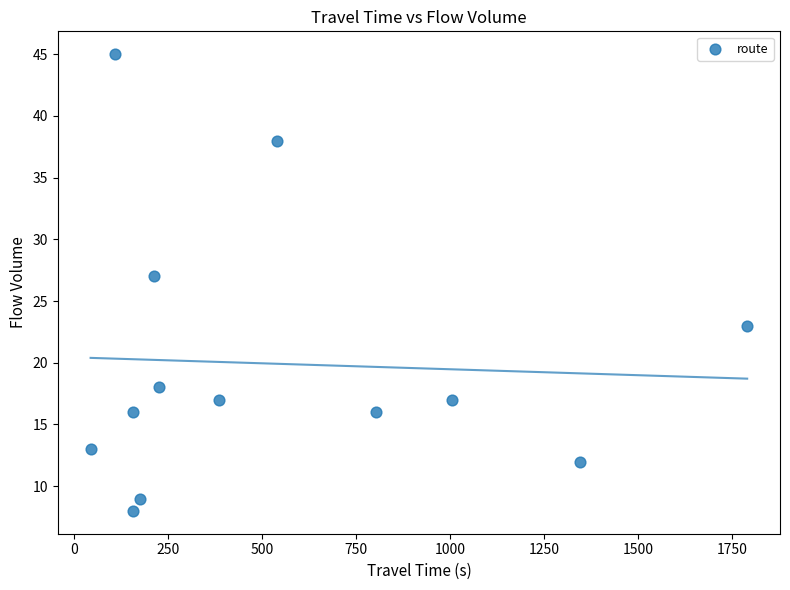

What is the range of Y values (max minus min)?

37